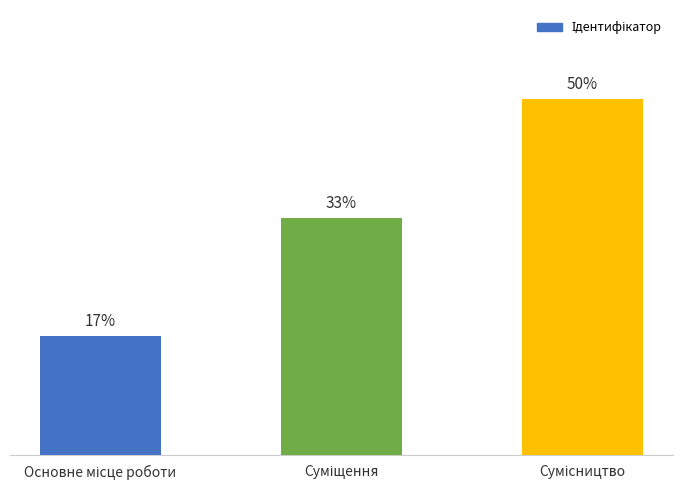

Which has a higher value, Сумісництво or Суміщення?

Сумісництво